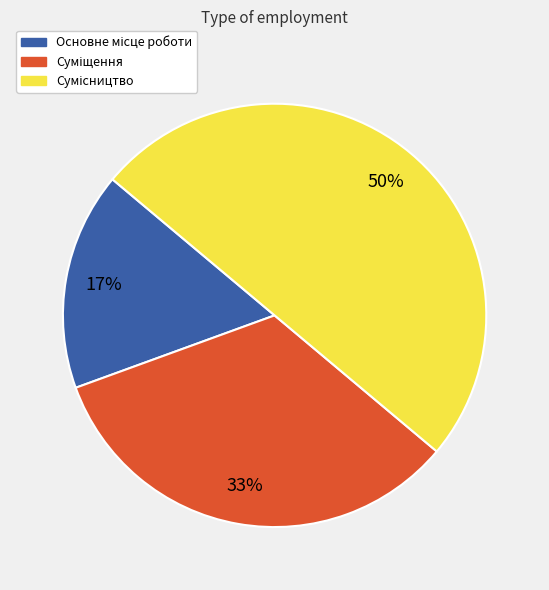

How many slices are in this pie chart?

3